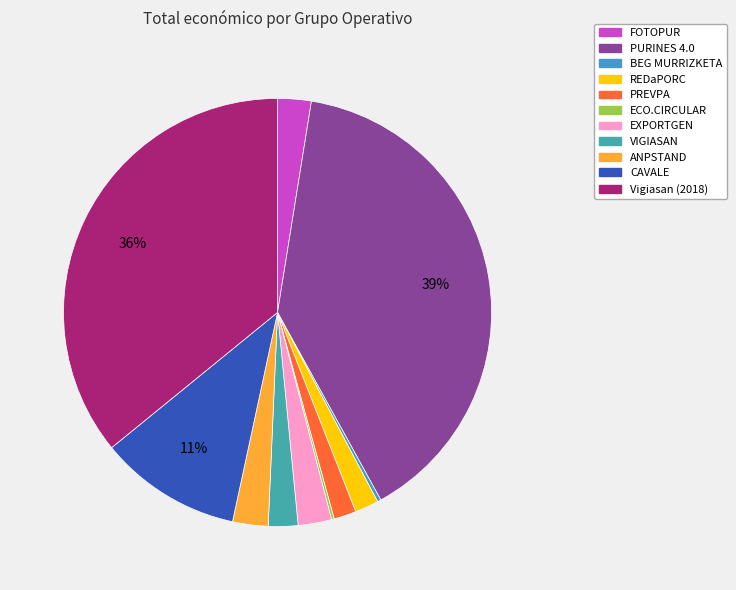

To the nearest percent, what is the combined percentage of ECO.CIRCULAR and Vigiasan (2018)?

36%